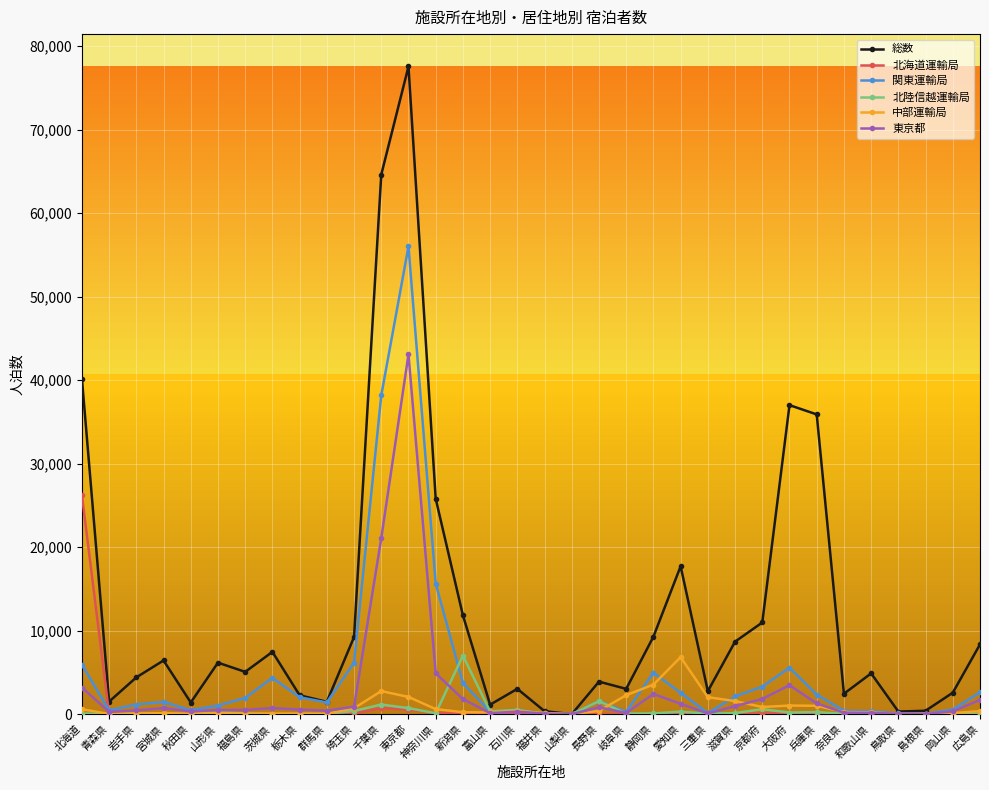

At which category does 総数 reach its first local valley?

青森県